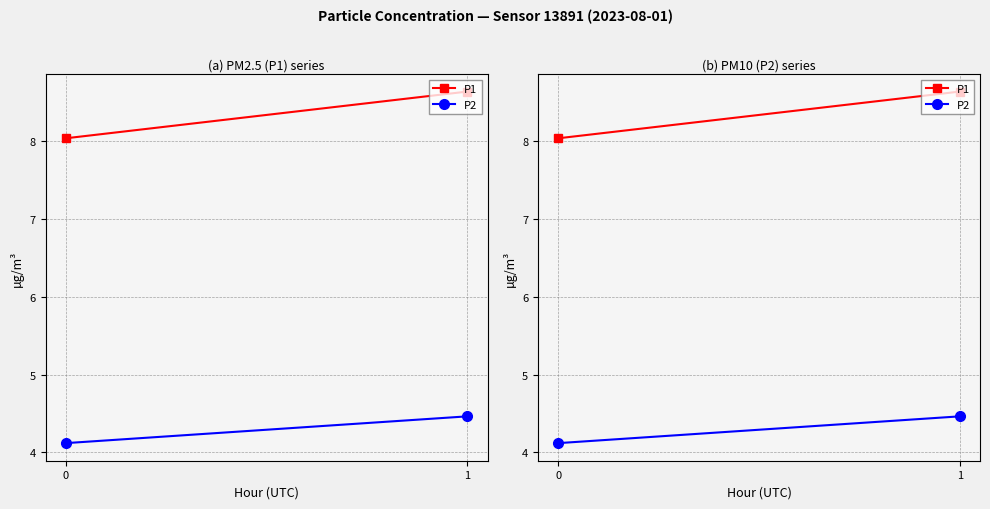

Rank the series by their average value, from lowest to highest.

P2, P1